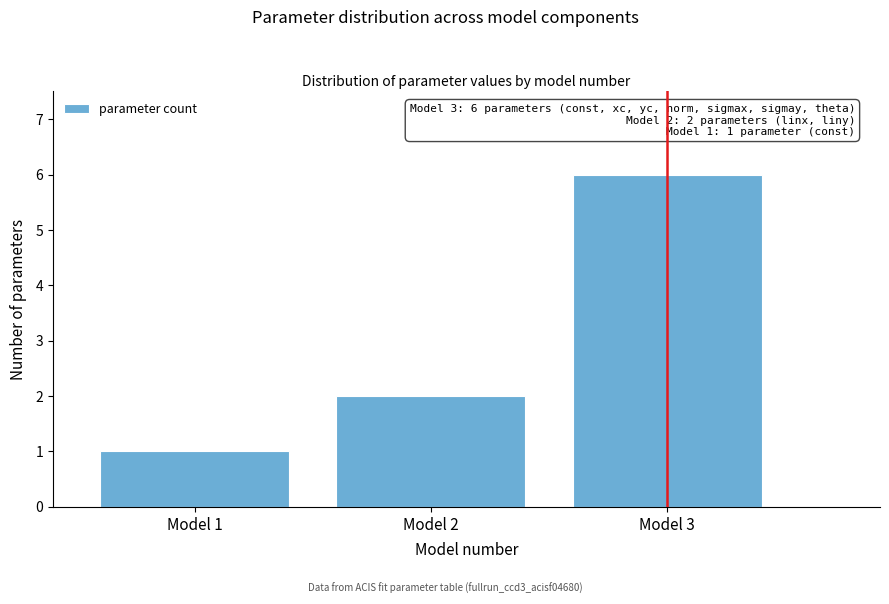

Reading left to right, what are all the values shown in this chart?

Model 1=1	Model 2=2	Model 3=6